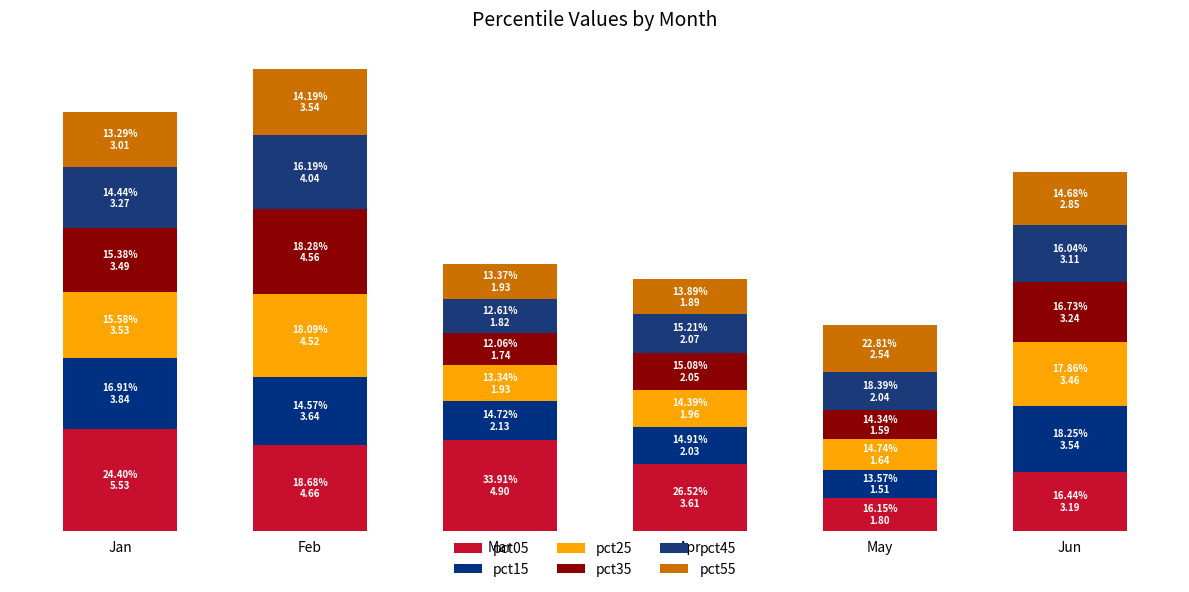

What are all the series names shown in the legend?

pct05, pct15, pct25, pct35, pct45, pct55